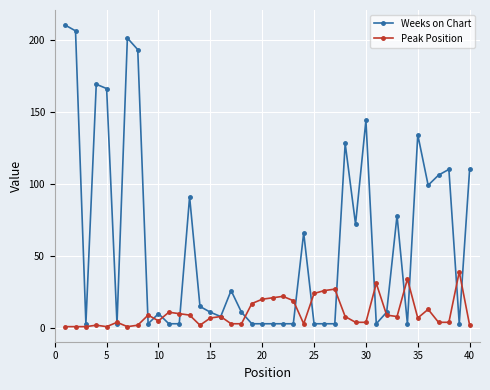

After their last crossing, which series has the higher values: Peak Position or Weeks on Chart?

Weeks on Chart